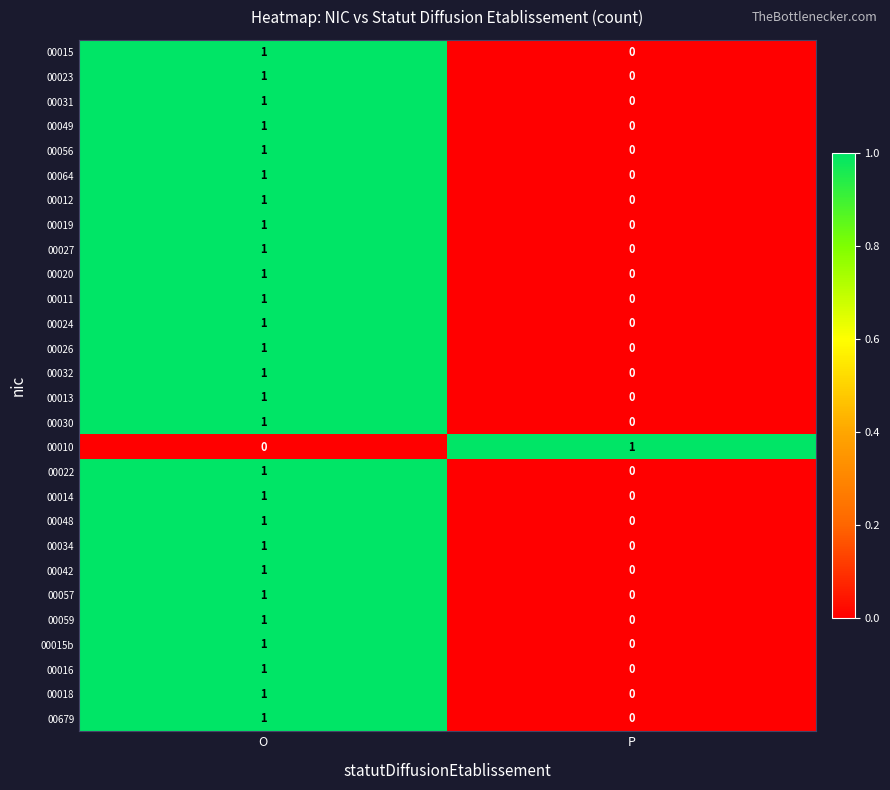

What is the total value across all series at O?

27